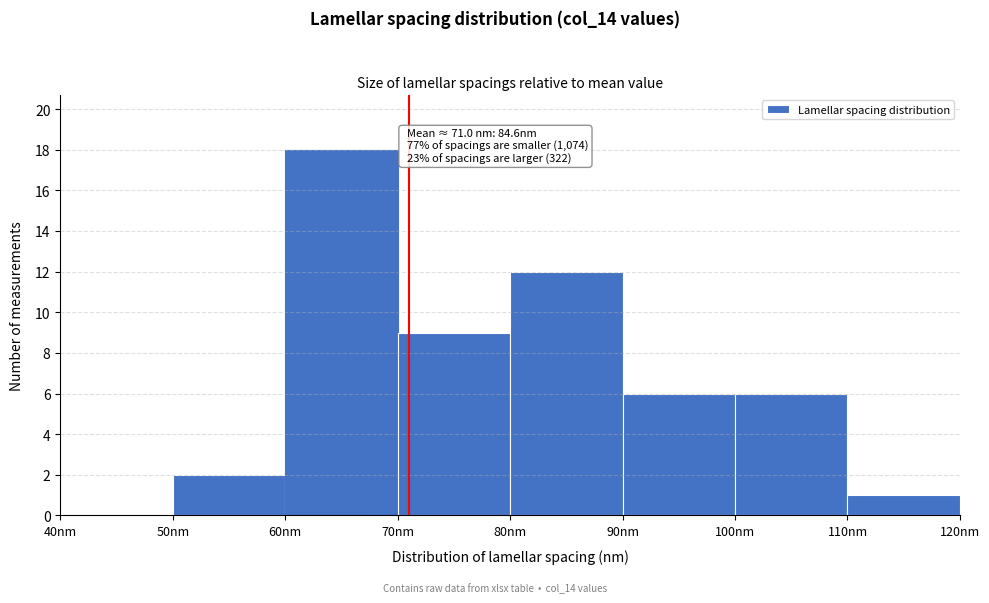

Which range on the x-axis has the tallest bar?

60 to 70